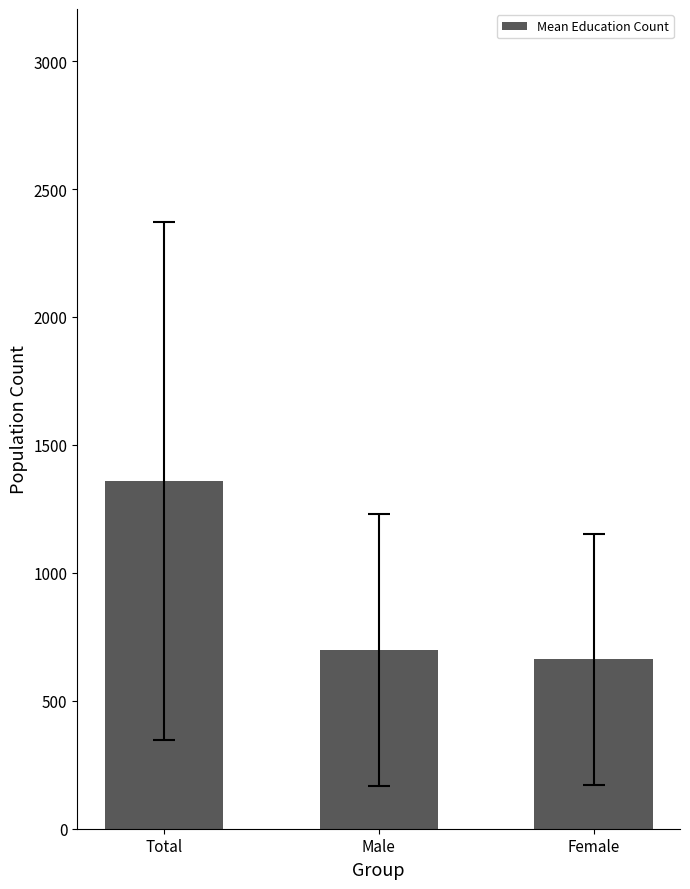

Rank the categories by value from highest to lowest.

Total, Male, Female